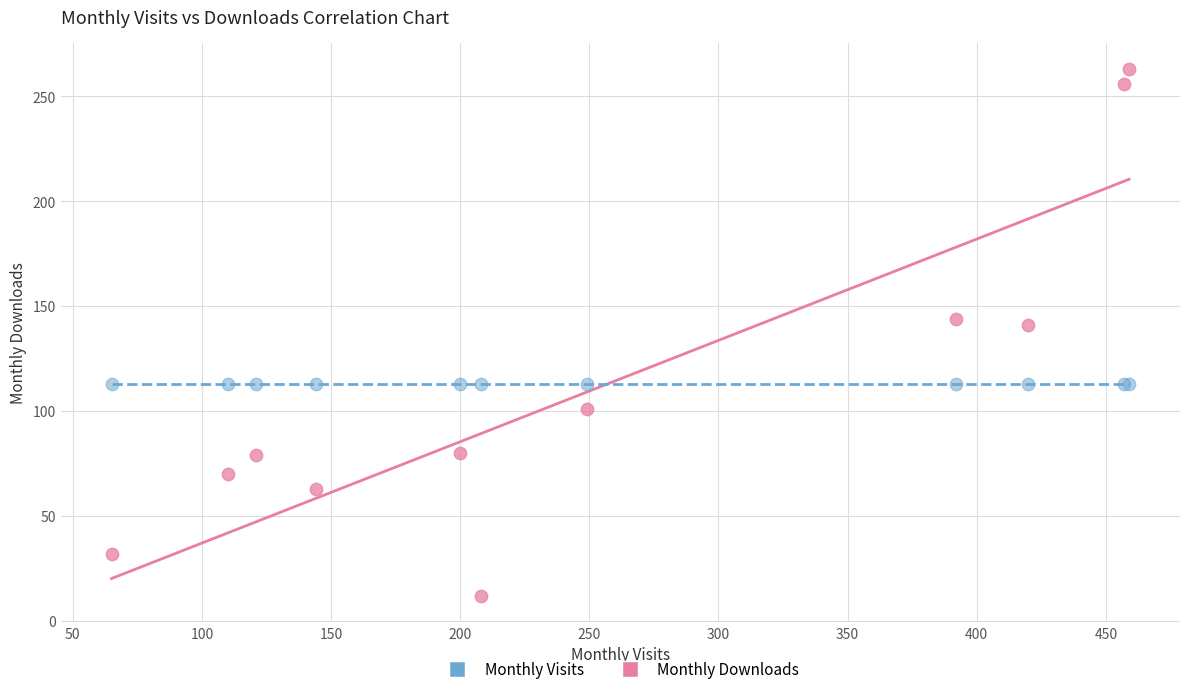

Across all series, what Y value is closest to 137?

141.0